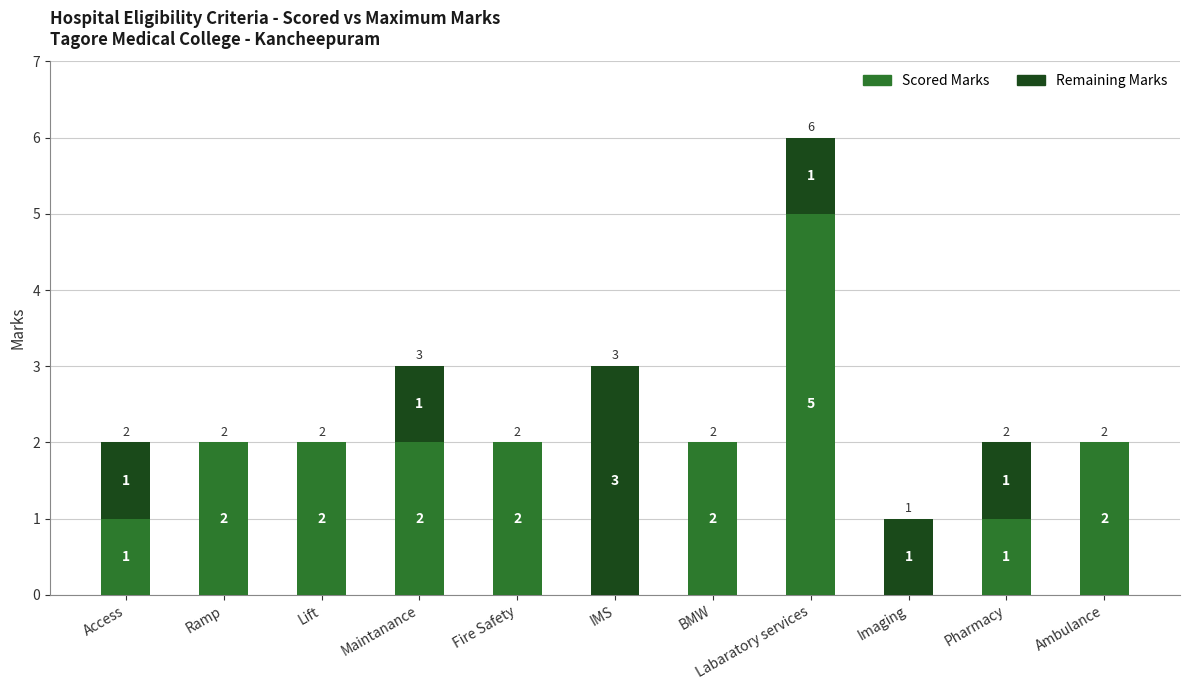

Which category has the highest value in the Scored Marks series?

Labaratory services